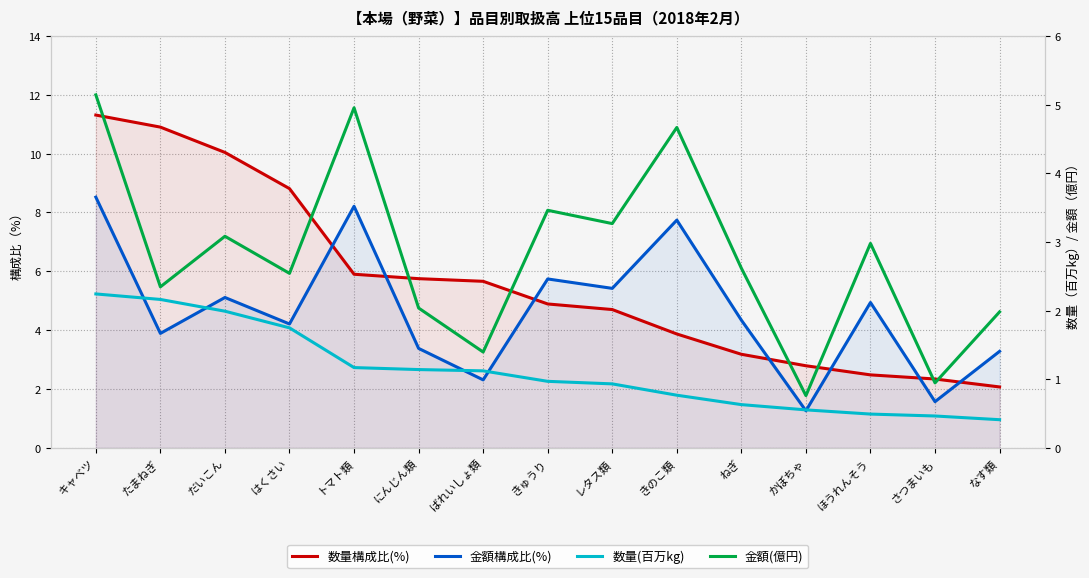

Reading left to right, extract all data points from this chart.

数量構成比(%): 11.3	10.9	10.0	8.8	5.9	5.8	5.7	4.9	4.7	3.9	3.2	2.8	2.5	2.3	2.1
金額構成比(%): 8.5	3.9	5.1	4.2	8.2	3.4	2.3	5.7	5.4	7.7	4.3	1.3	4.9	1.6	3.3
数量(百万kg): 2.2	2.2	2.0	1.7	1.2	1.1	1.1	1.0	0.9	0.8	0.6	0.6	0.5	0.5	0.4
金額(億円): 5.1	2.3	3.1	2.5	5.0	2.0	1.4	3.5	3.3	4.7	2.6	0.8	3.0	0.9	2.0